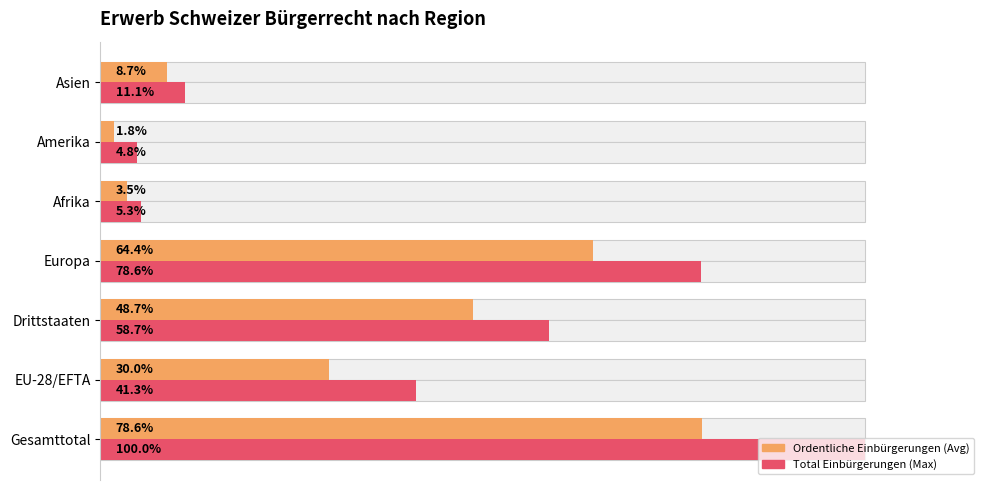

Which series has the largest total across all categories?

Total Einbürgerungen